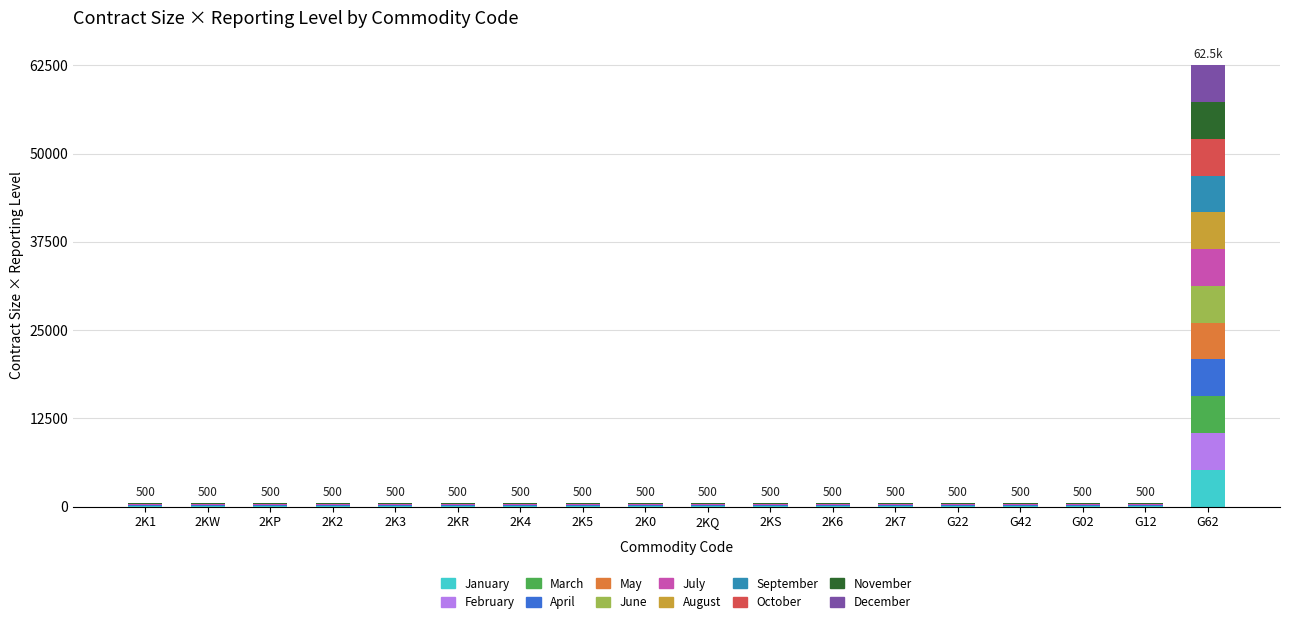

Which category has the highest value in the January series?

G62